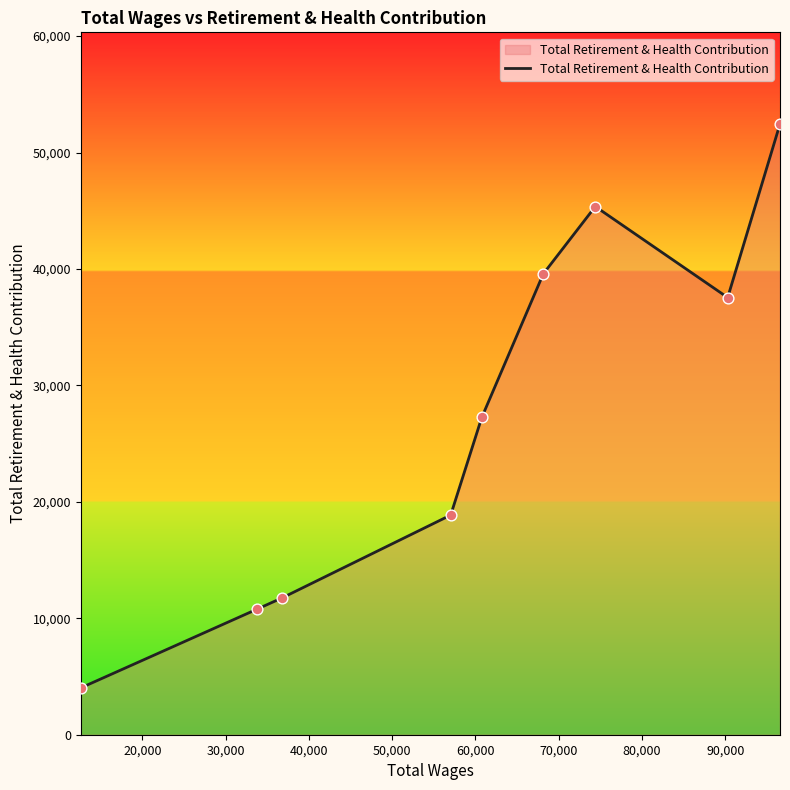

What is the minimum value shown in the chart?

4022